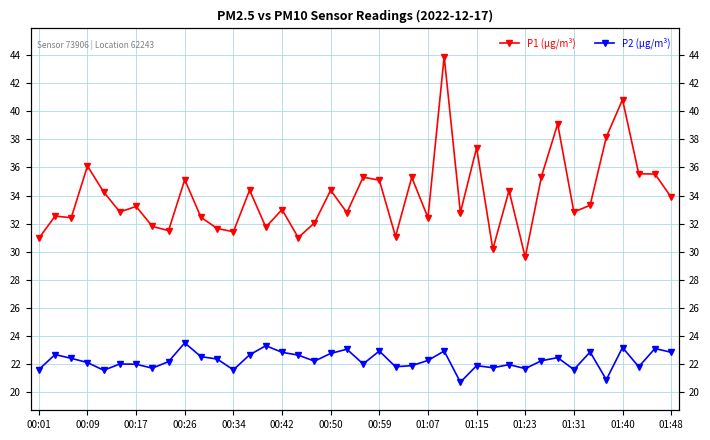

Does the chart have visible grid lines?

Yes